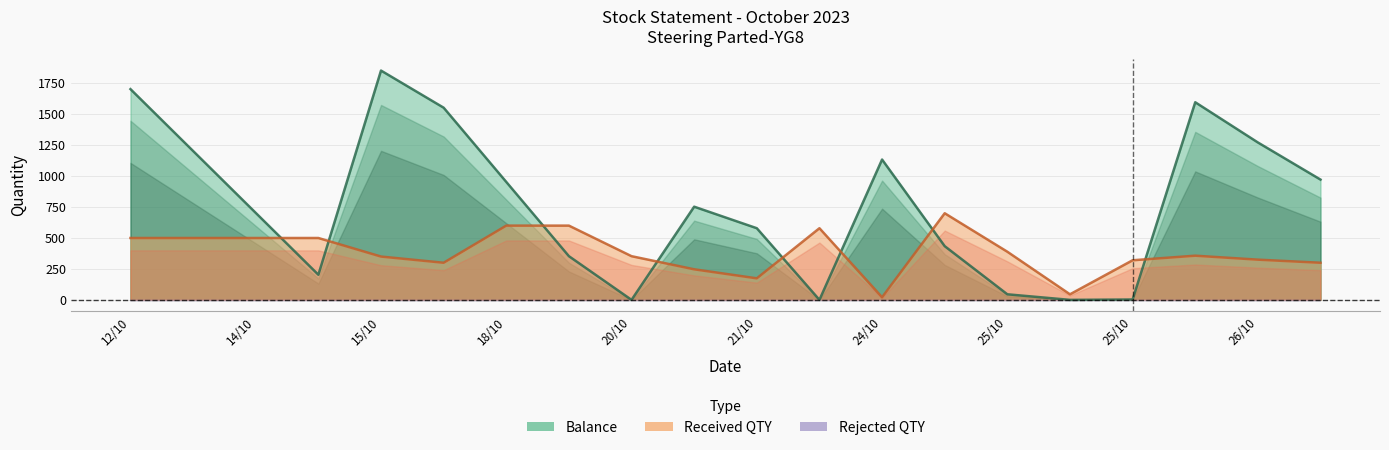

What is the difference between the maximum and second lowest values in the Balance series?

1853